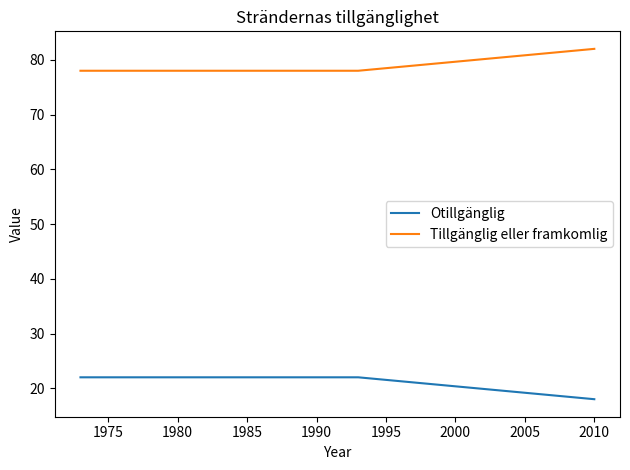

List the series in order of their peak value, highest first.

Tillgänglig eller framkomlig, Otillgänglig